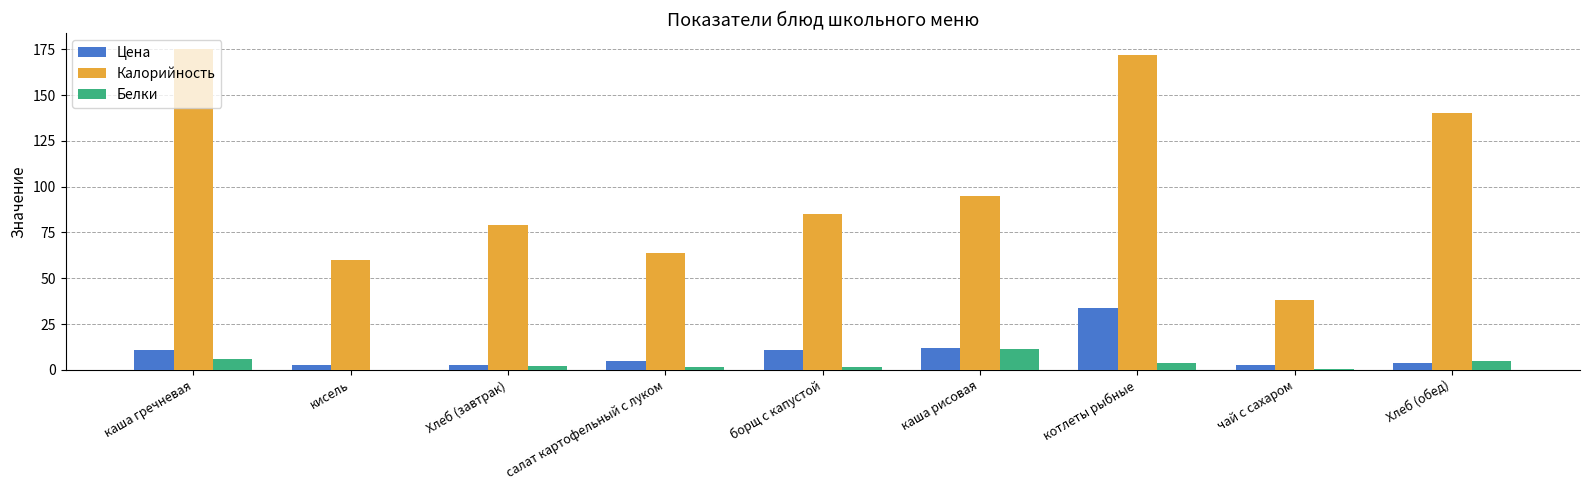

At which category is the sum across all series the highest?

котлеты рыбные